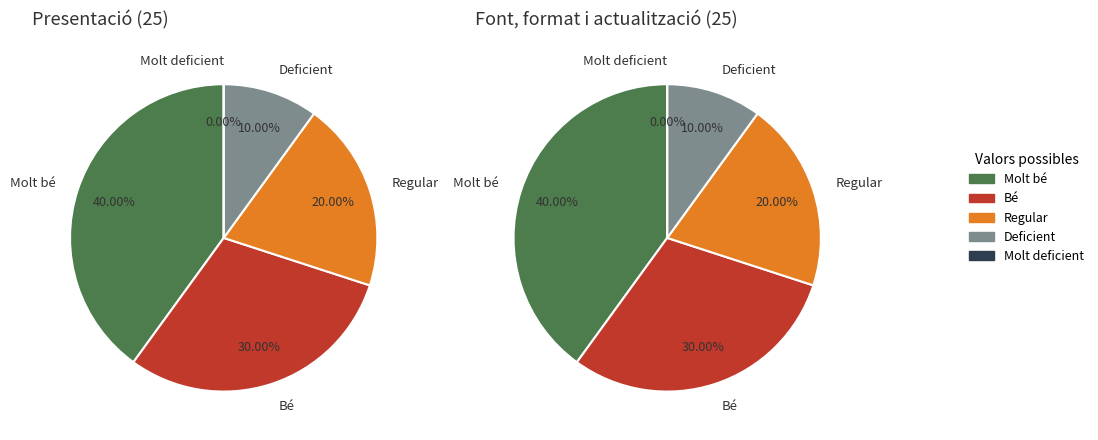

Rank the categories by Font, format i actualització value from highest to lowest.

Molt bé, Bé, Regular, Deficient, Molt deficient